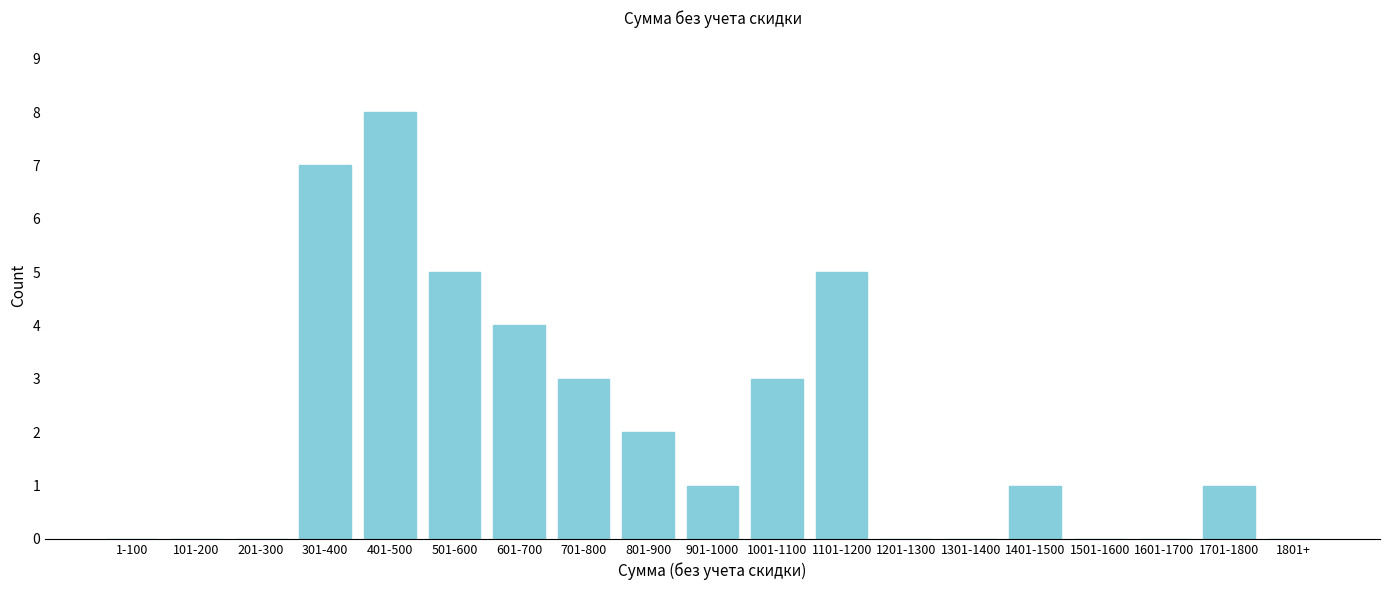

Reading right to left, list all the values displayed in this chart.

1801+=0	1701-1800=1	1601-1700=0	1501-1600=0	1401-1500=1	1301-1400=0	1201-1300=0	1101-1200=5	1001-1100=3	901-1000=1	801-900=2	701-800=3	601-700=4	501-600=5	401-500=8	301-400=7	201-300=0	101-200=0	1-100=0